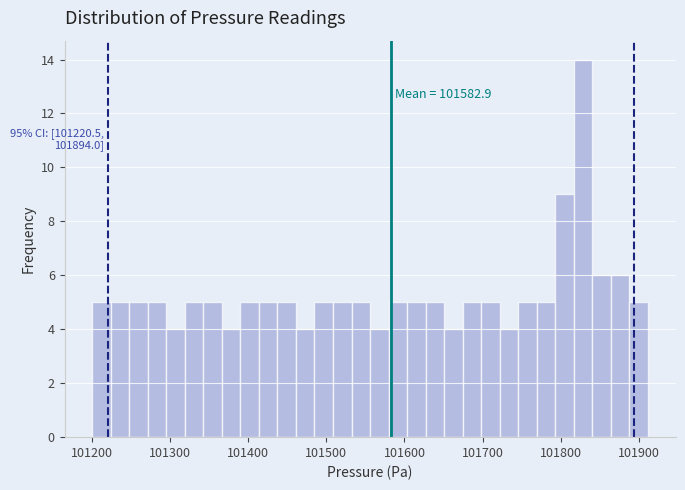

Read against the x-axis, roughly where is the centre of the tallest bar?

101830